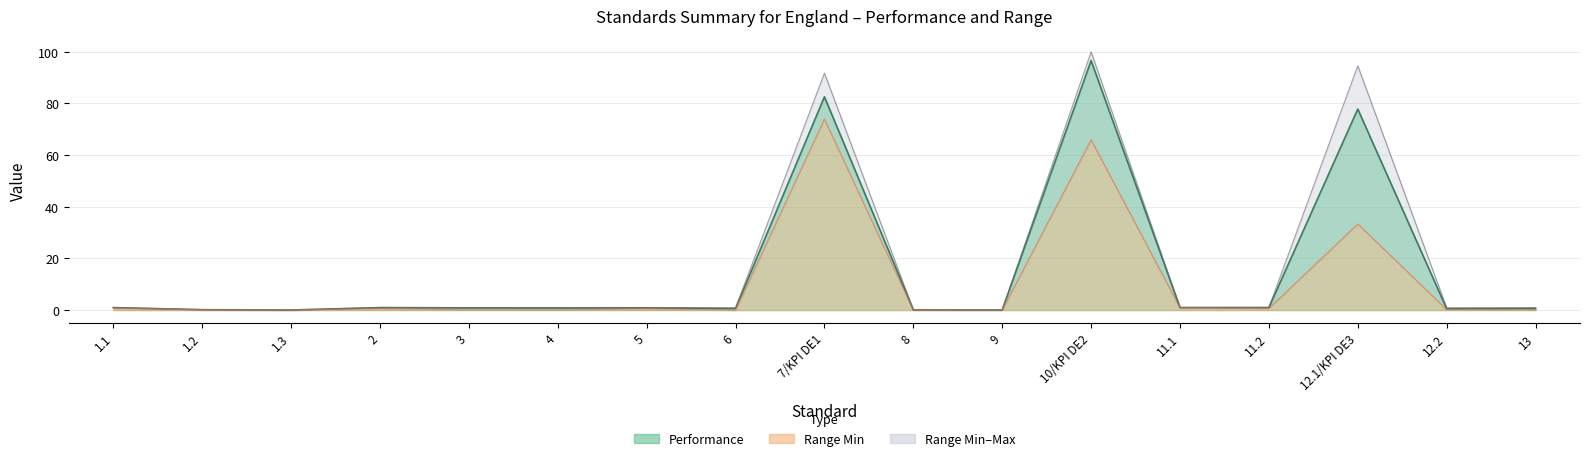

Read the Range Min value at 12.2.

0.2